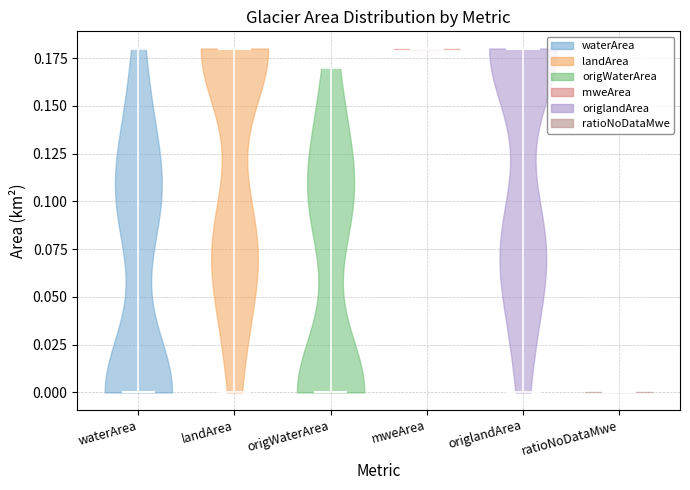

Reading left to right, read every violin against the y-axis: where its median line is, and the lowest and highest points it reaches. The values are not printed on the chart, so give them approximately, as read against the axis.

waterArea: median line 0.00, lowest point 0.00, highest point 0.18
landArea: median line 0.18, lowest point 0.00, highest point 0.18
origWaterArea: median line 0.00, lowest point 0.00, highest point 0.17
mweArea: median line 0.18, lowest point 0.18, highest point 0.18
origlandArea: median line 0.18, lowest point 0.00, highest point 0.18
ratioNoDataMwe: median line 0.00, lowest point 0.00, highest point 0.00